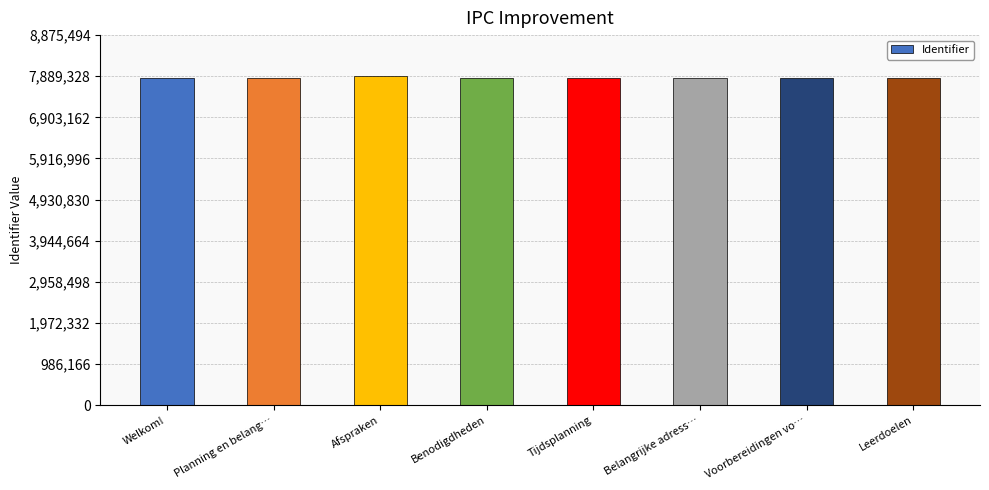

What value does the data have at Voorbereidingen vo…?

7839973